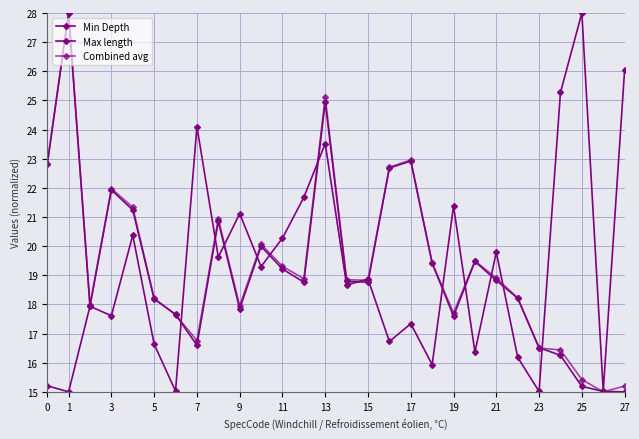

Is this an area chart (filled region under the line)?

No